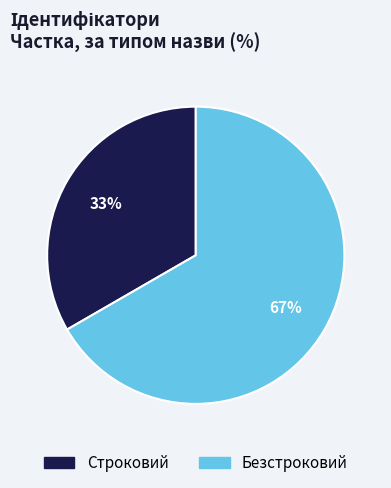

Which slice is the smallest?

Строковий